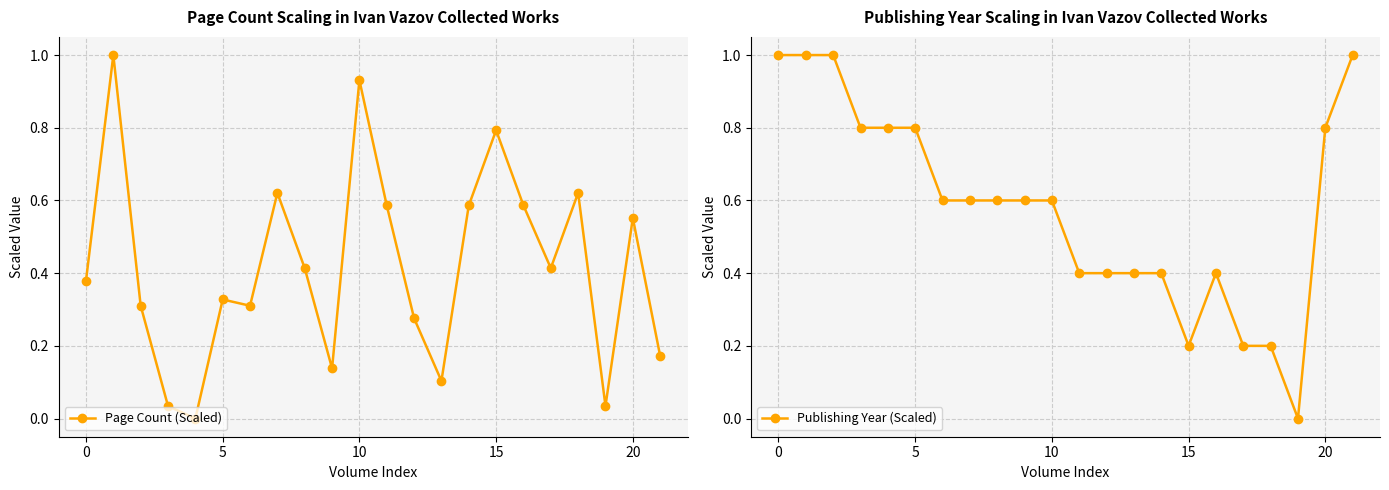

At 21, list the series in order from largest to smallest.

Publishing Year (Scaled), Page Count (Scaled)